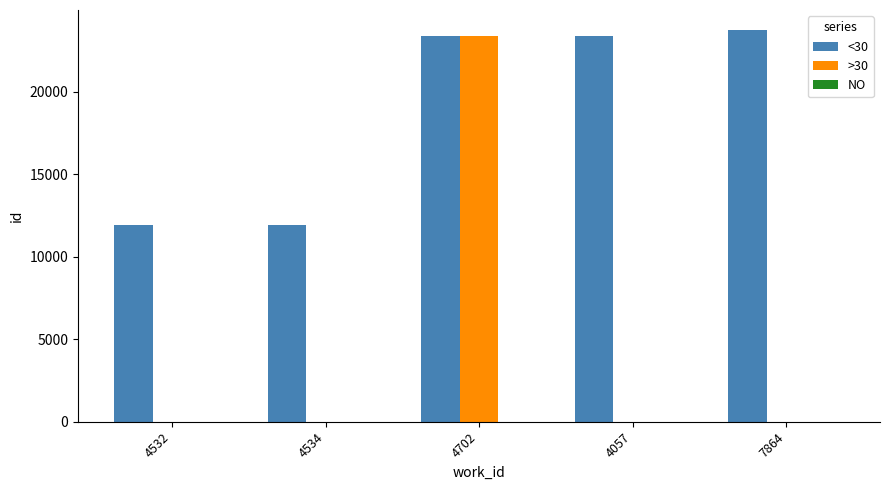

The <30 series shows 15677 at 4534. True or false?

False